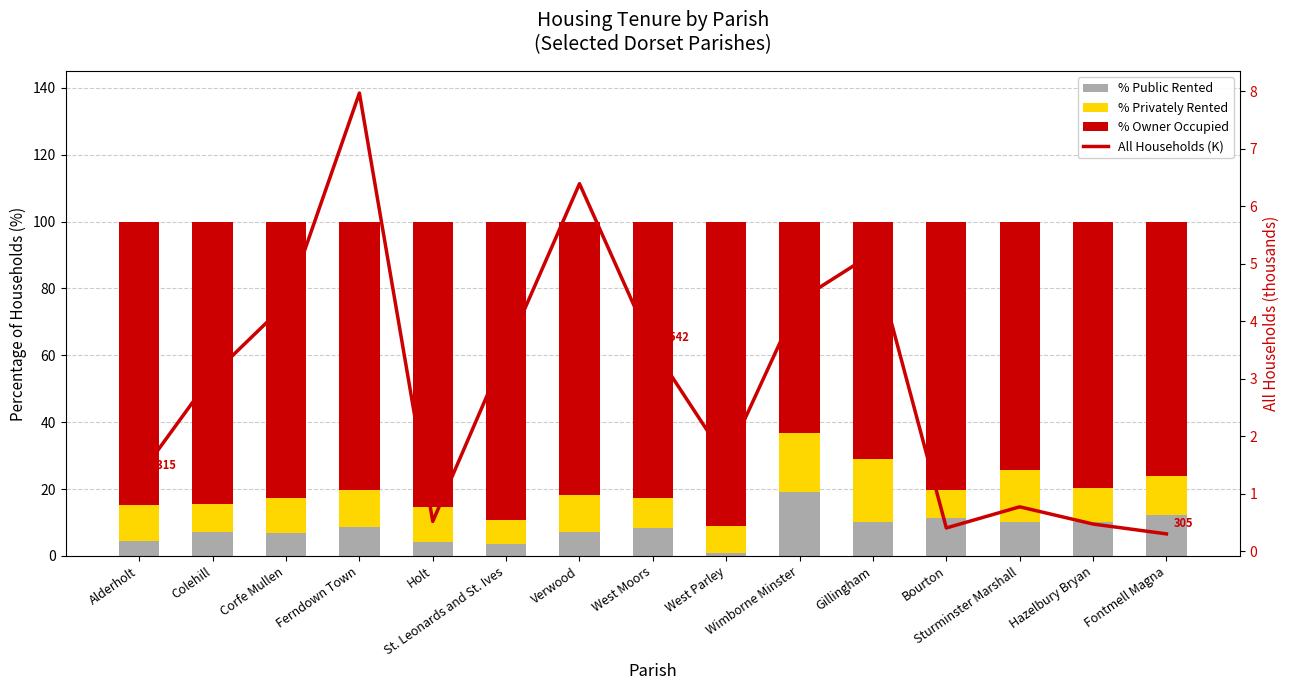

What is the difference between the % Privately Rented values at Colehill and Alderholt?

2.4